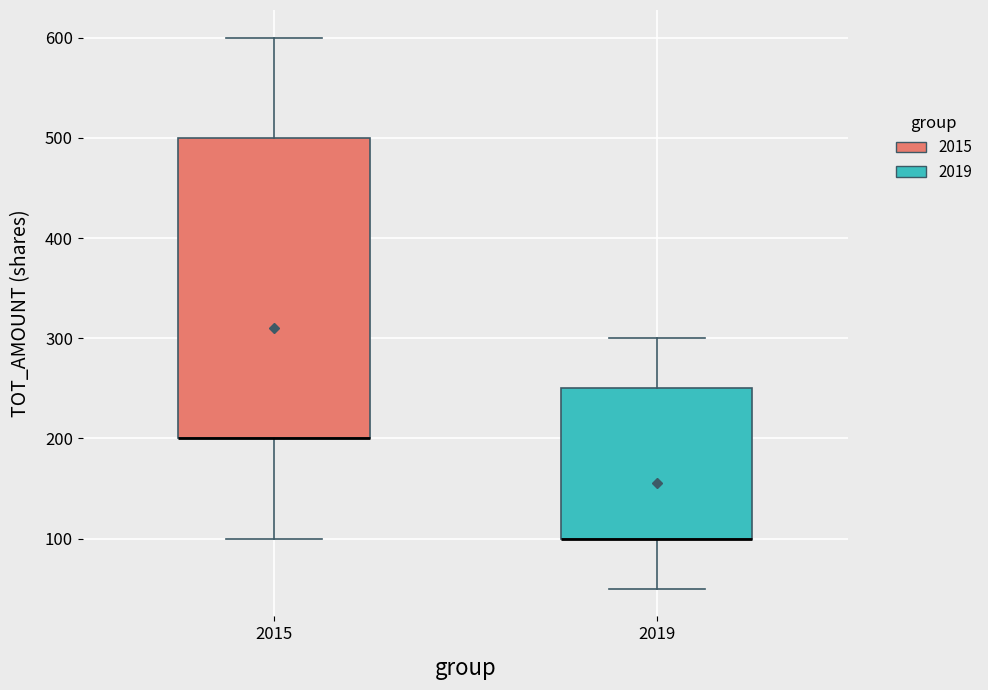

Where does the lower whisker of the box at x = 2019 end on the y-axis? The values are not printed on the chart, so give them approximately, as read against the axis.

50